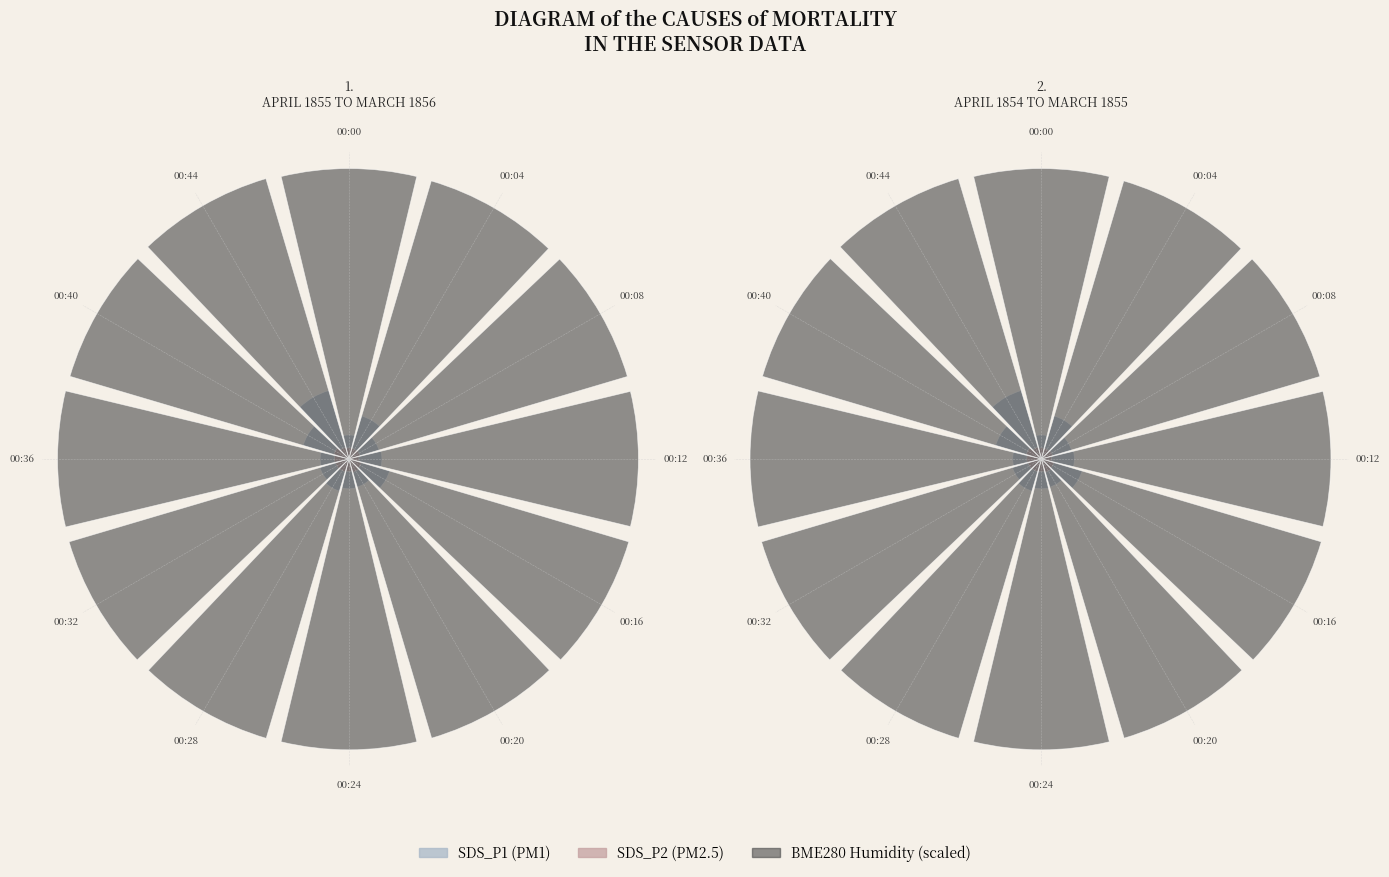

Is there any slice that represents more than half of the pie?

No